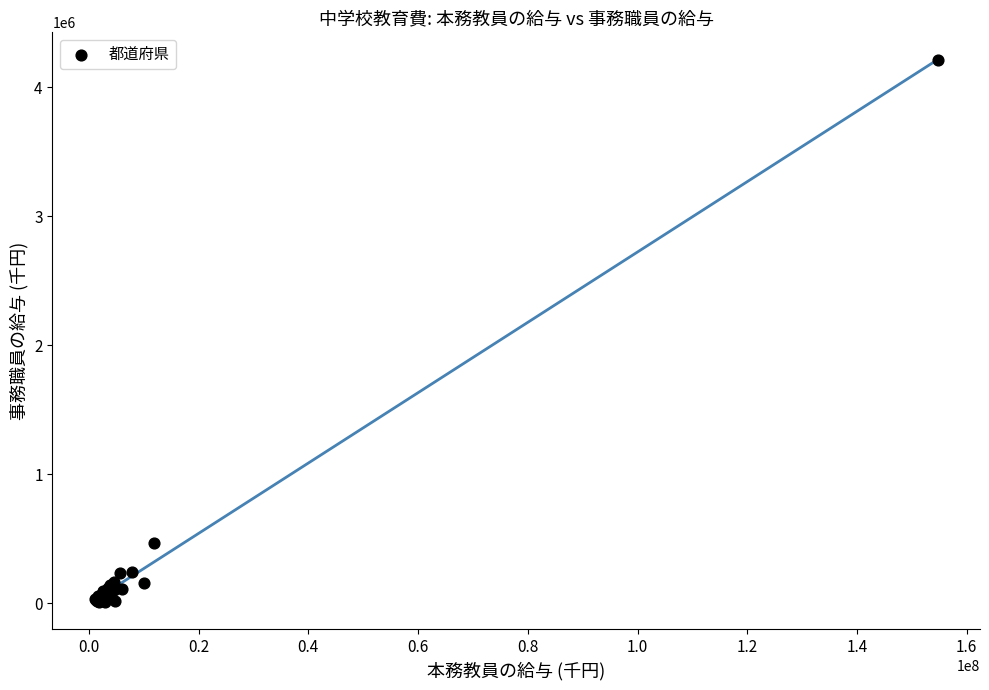

What Y value in the scatter plot is closest to 2112344?

465797